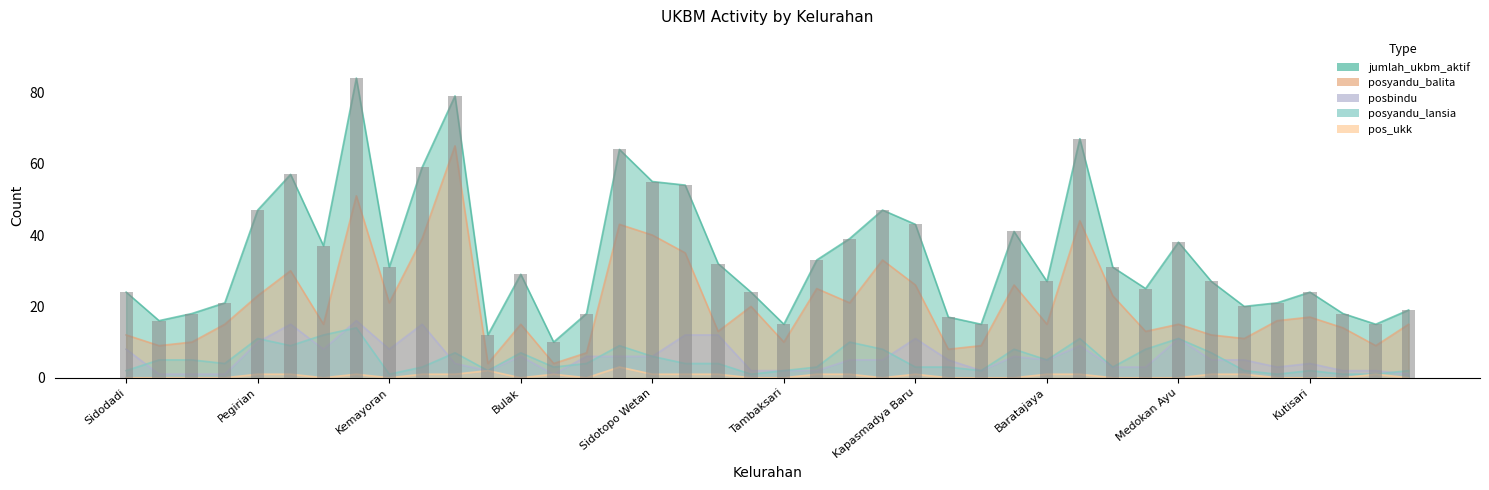

What is the change in value from 20 to 21?

+18